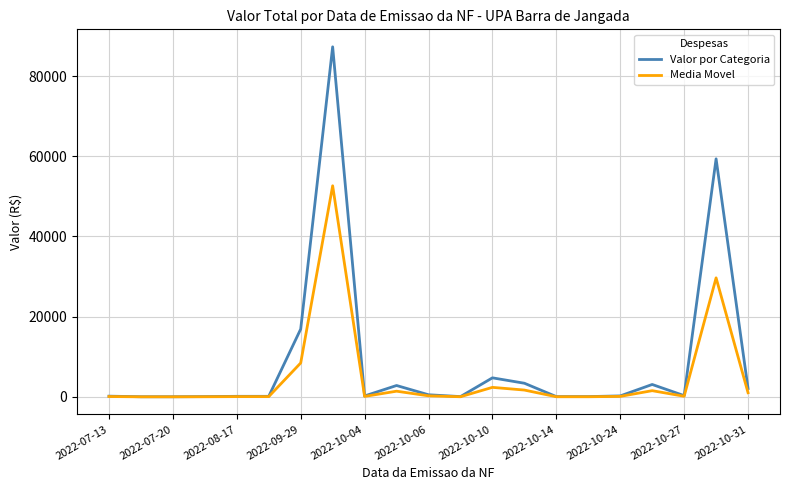

What is the difference between the second highest and second lowest values in the Valor por Categoria series?

59330.2